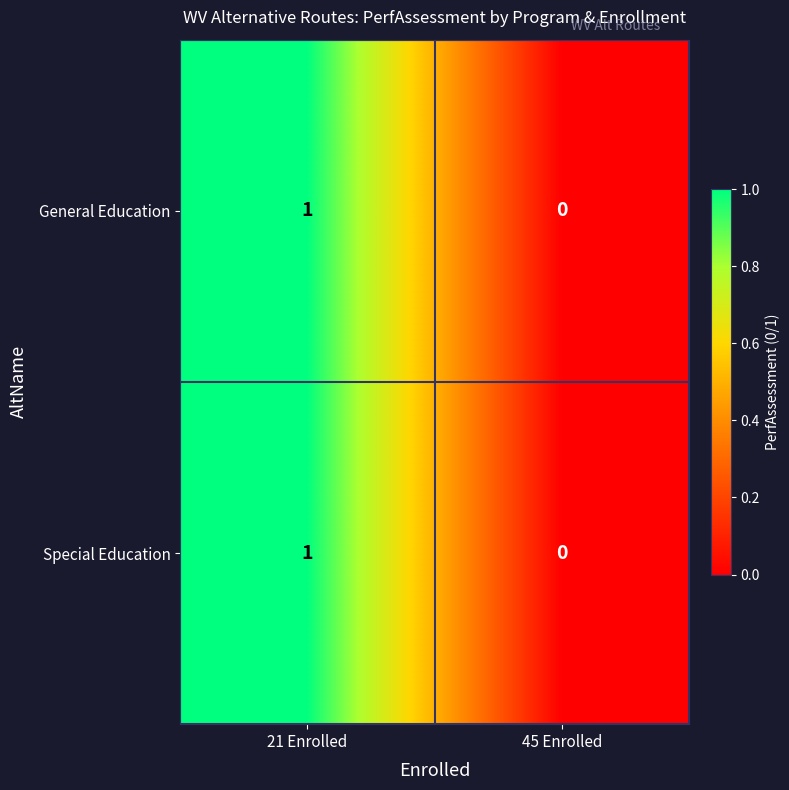

At which category does the chart reach its peak across all series?

21 Enrolled